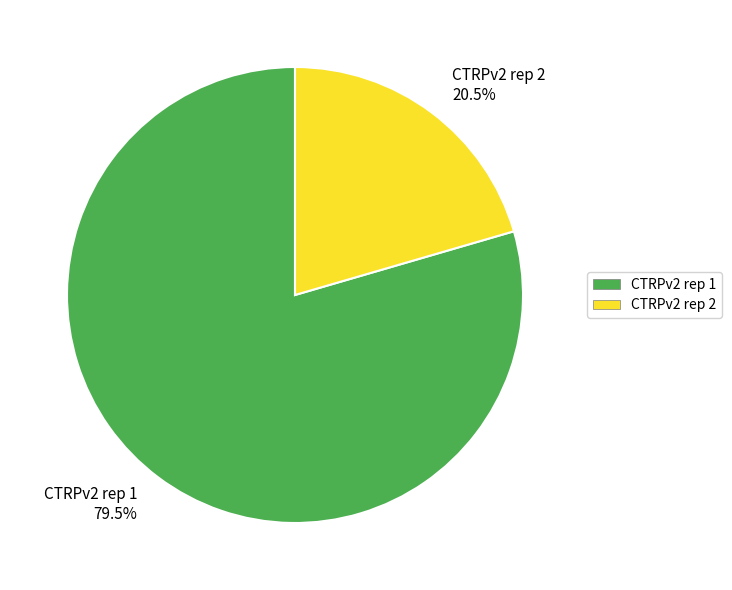

Which category has the biggest portion of the pie?

CTRPv2 rep 1